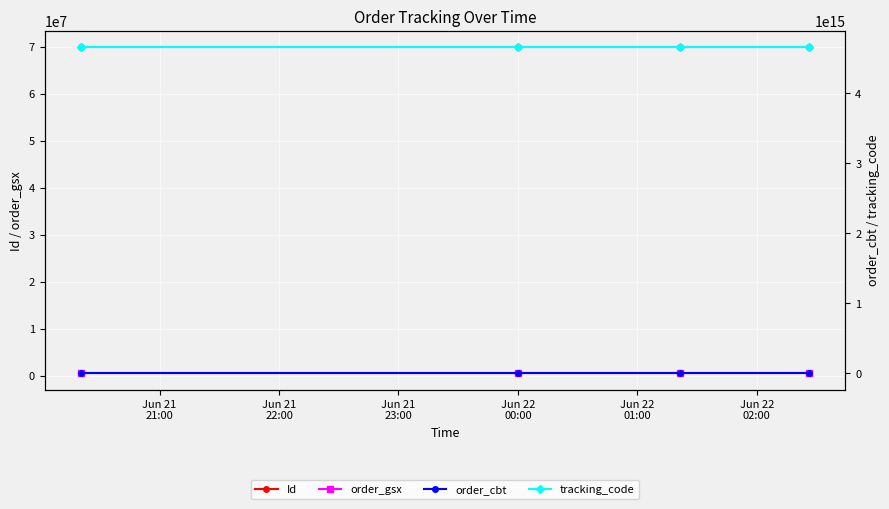

What is the value of the Id point at the 3rd from the left?

69871801